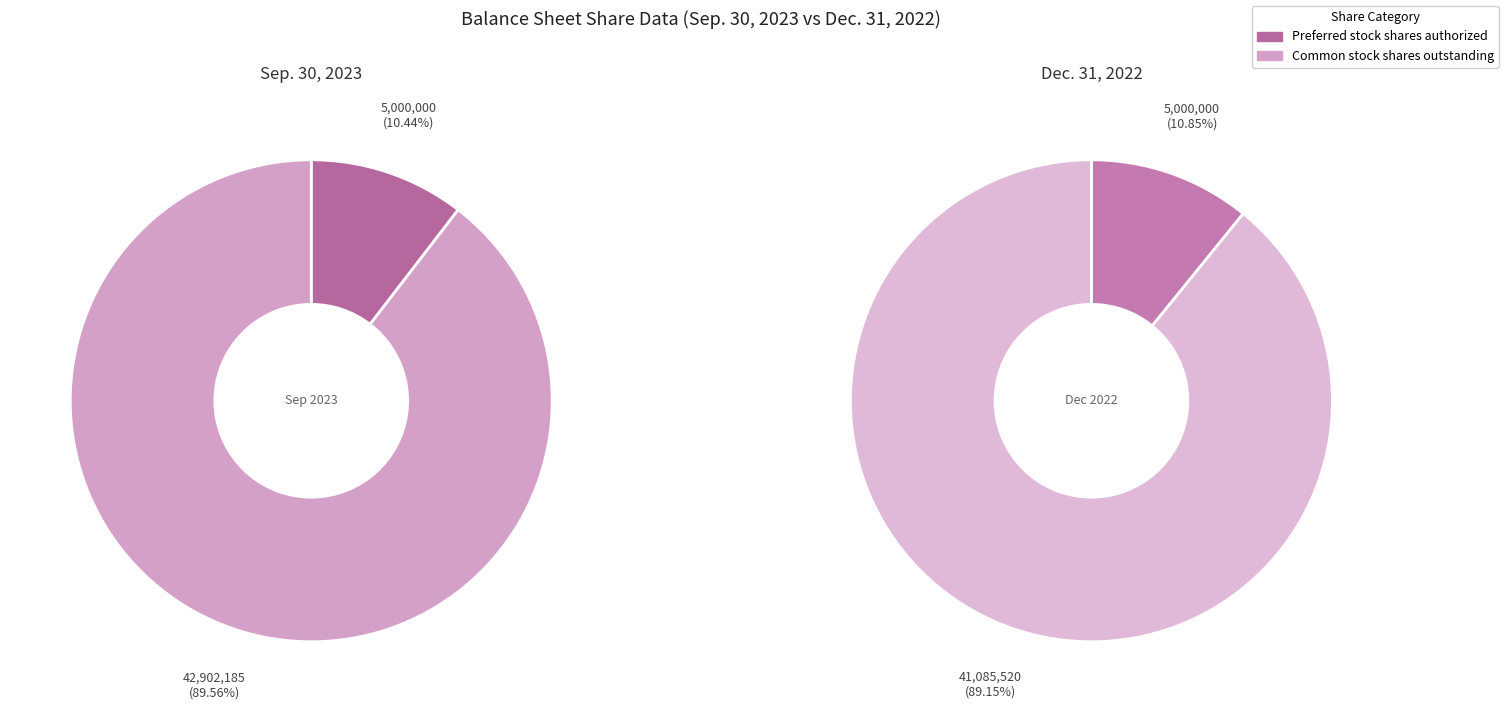

To the nearest percent, what is the difference between the largest and smallest slice percentages?

79%